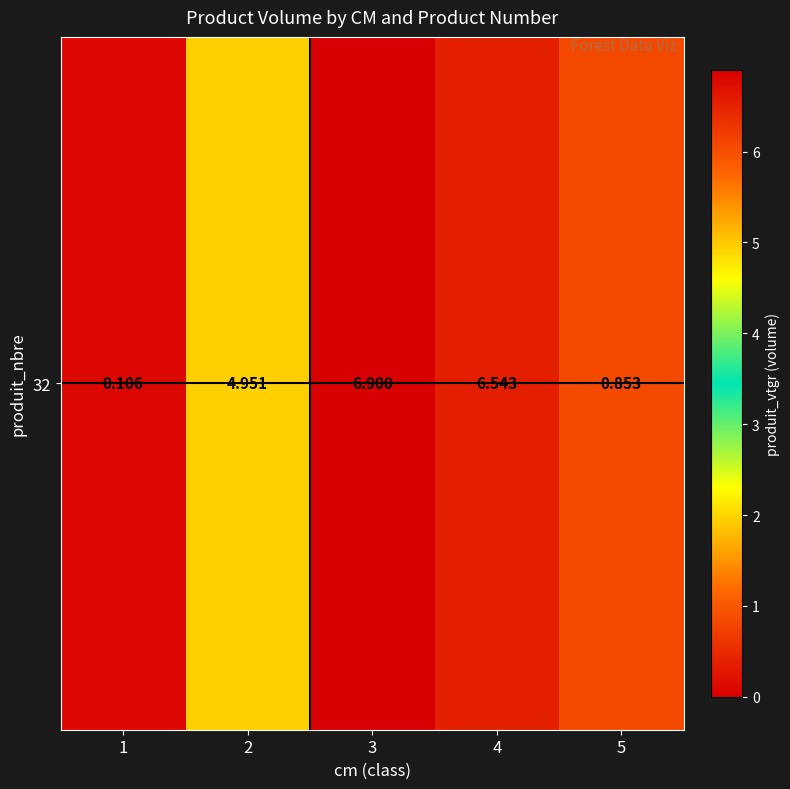

Which category has the lowest value across all series?

1